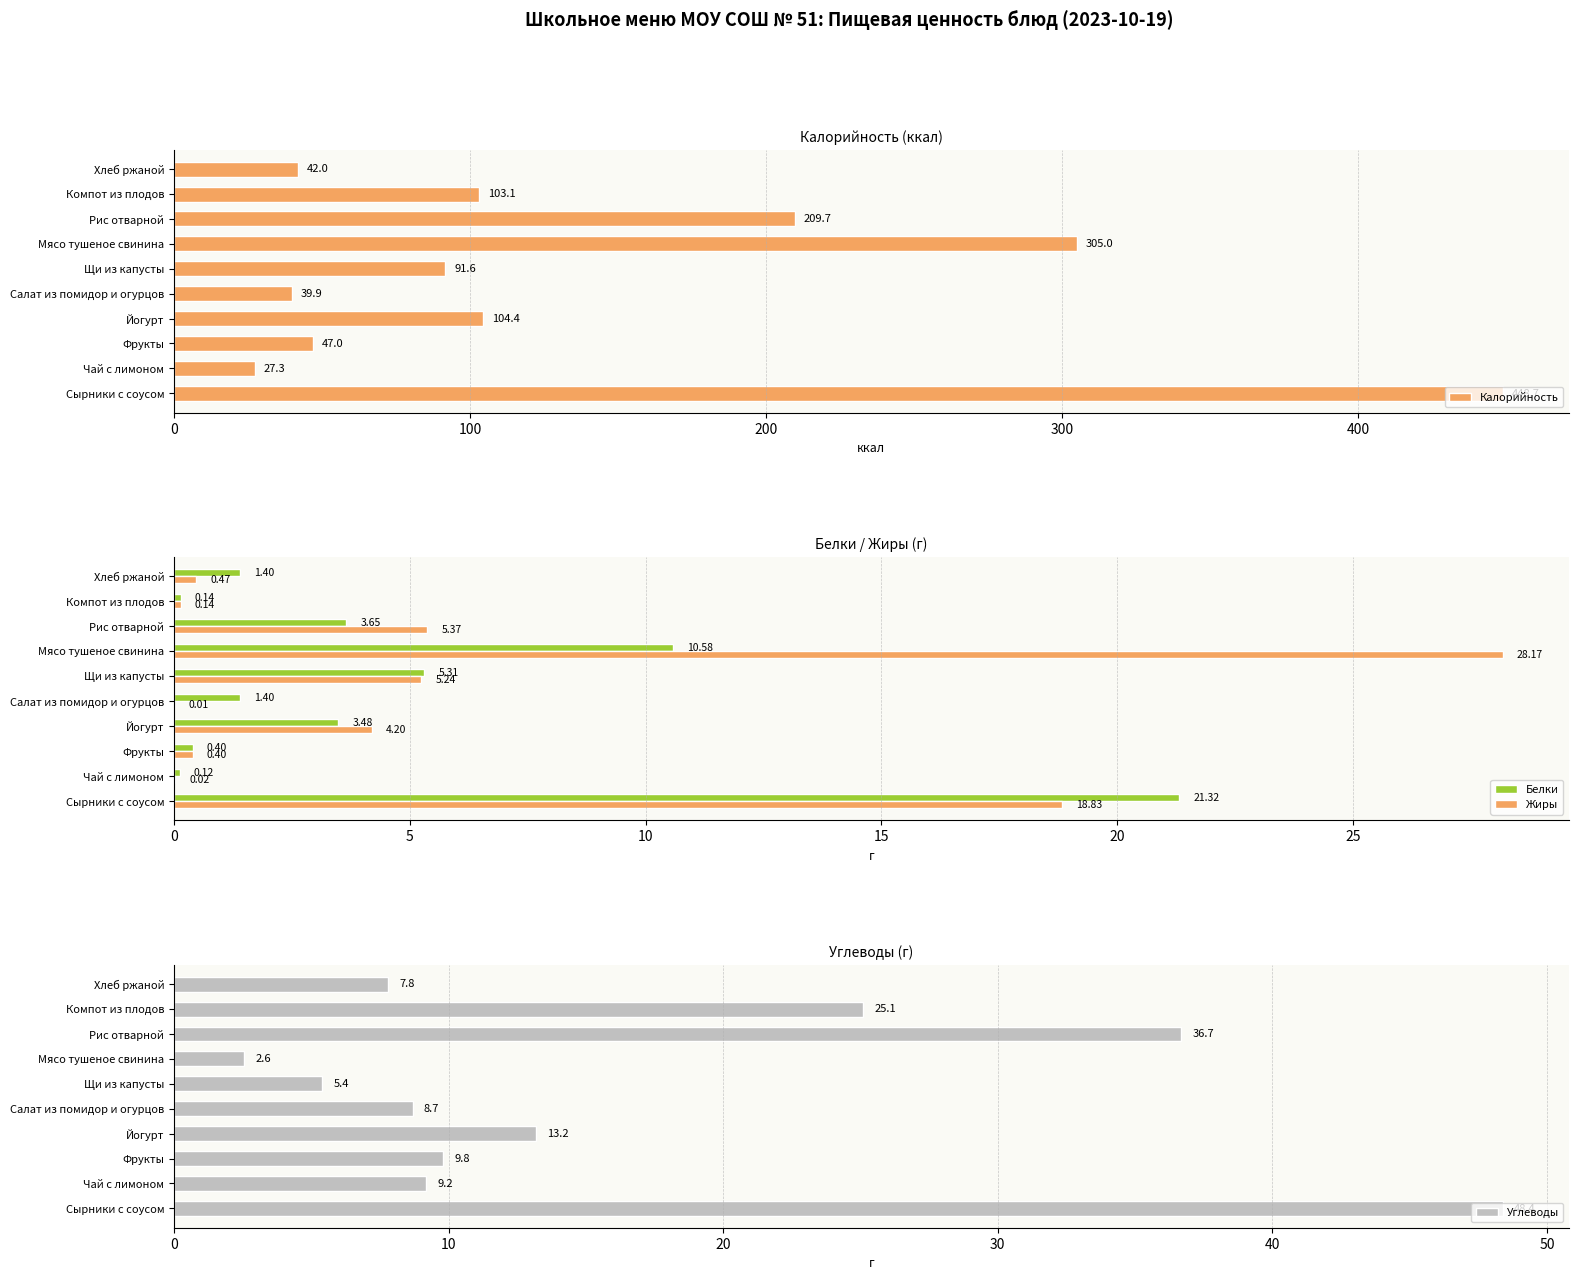

What is the sum of the Жиры values at Фрукты and Мясо тушеное свинина?

28.6